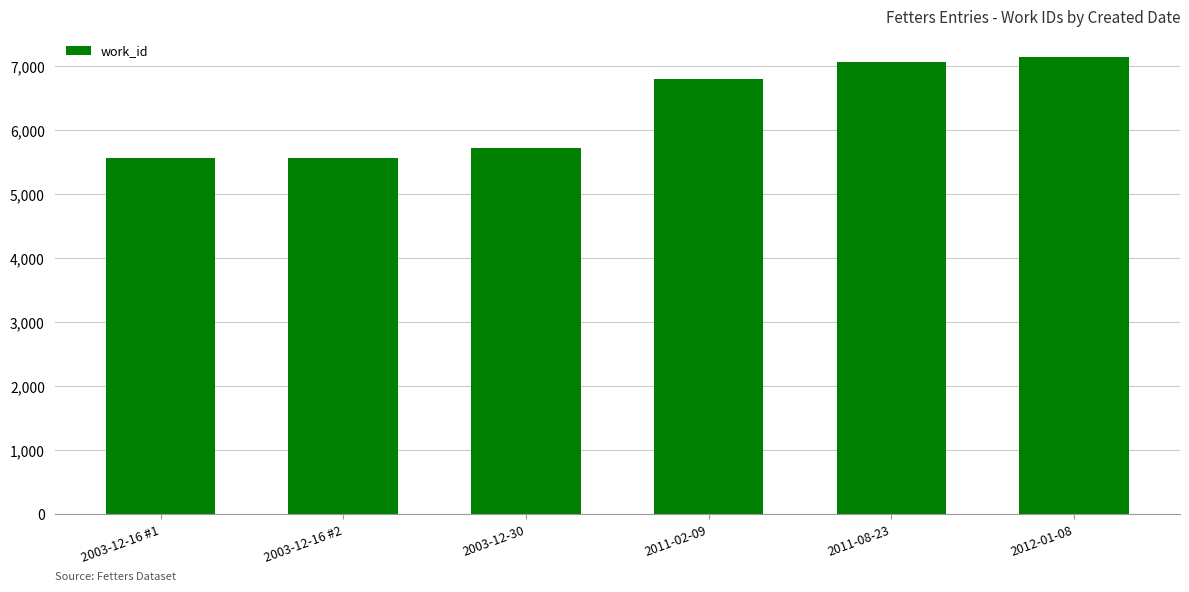

What is the difference between the maximum and second lowest values?

1584